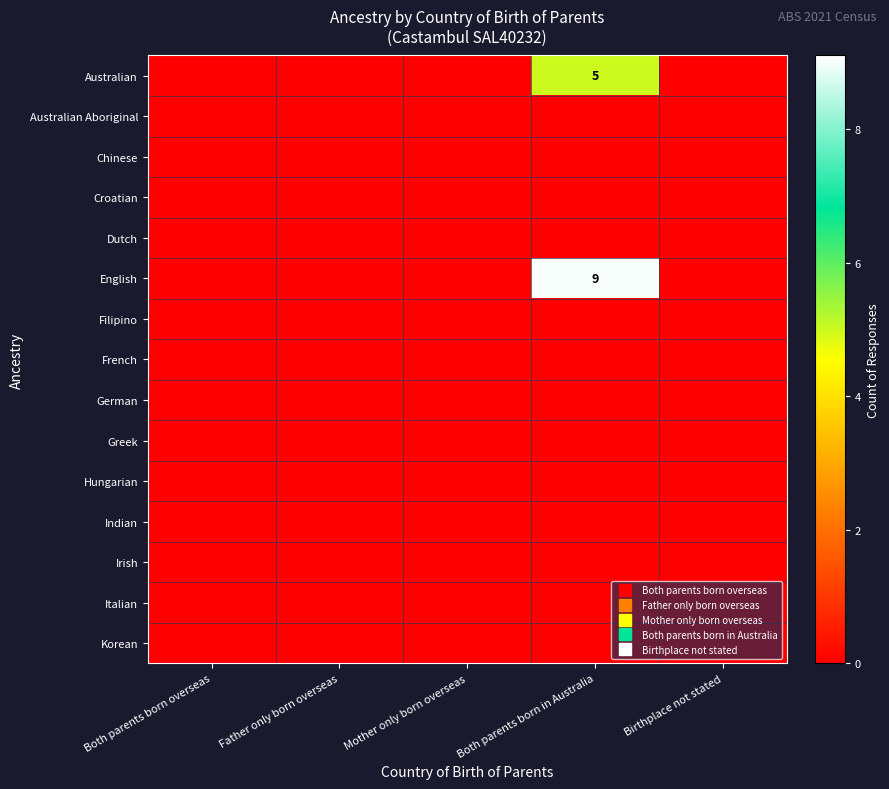

Between Birthplace not stated and Father only born overseas, which is larger?

Birthplace not stated